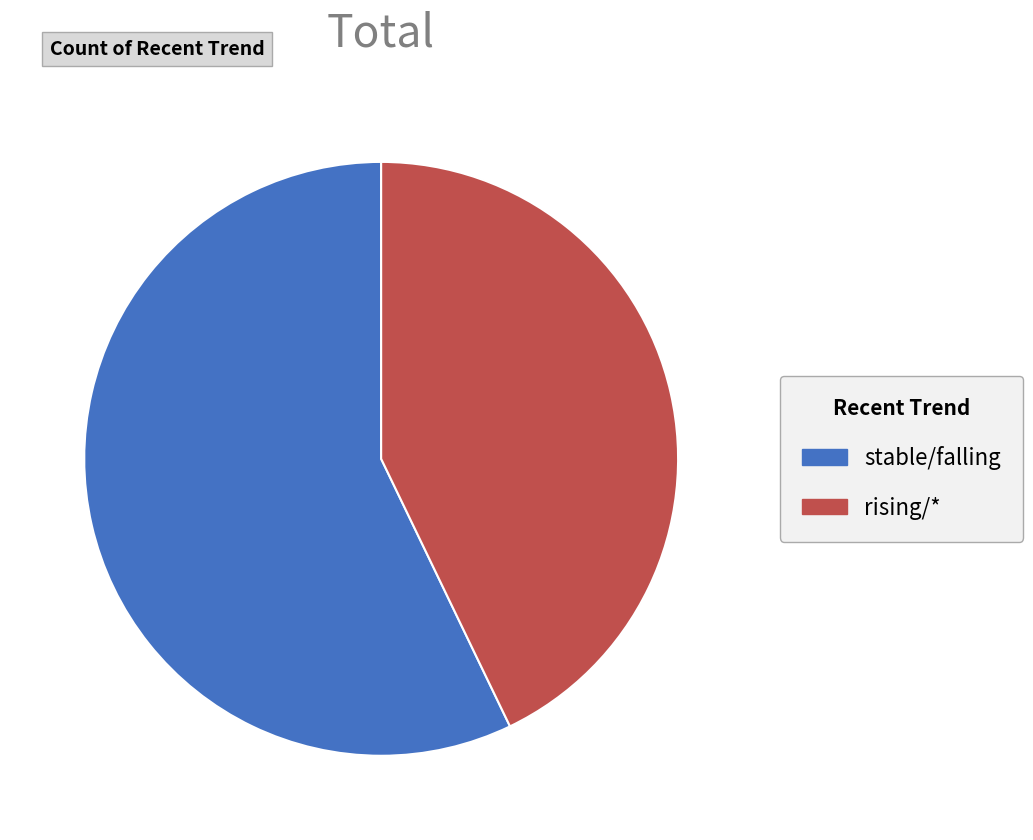

Between stable/falling and rising/*, which is larger?

stable/falling